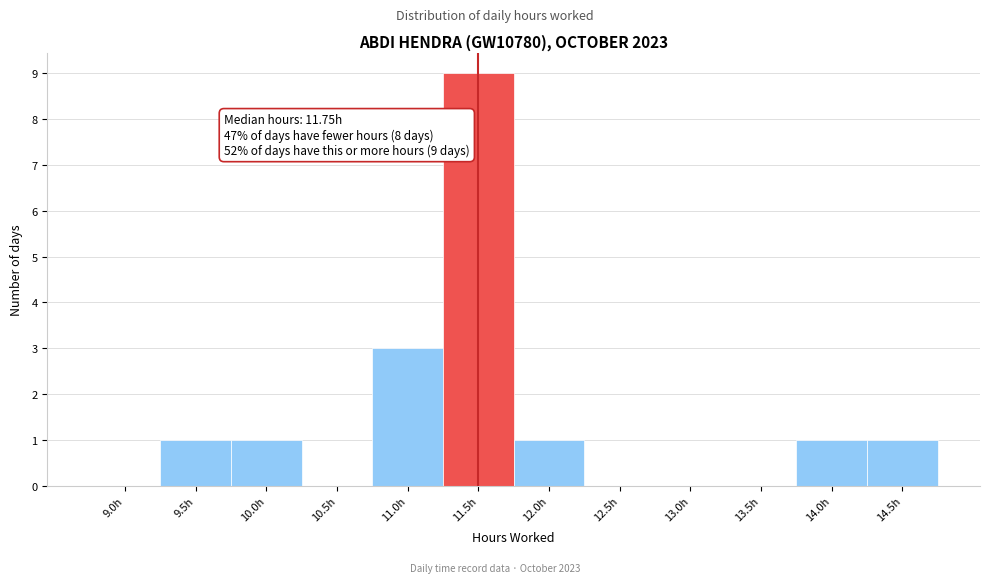

Reading right to left, what are all the values shown in this chart?

14.5h=1	14.0h=1	13.5h=0	13.0h=0	12.5h=0	12.0h=1	11.5h=9	11.0h=3	10.5h=0	10.0h=1	9.5h=1	9.0h=0